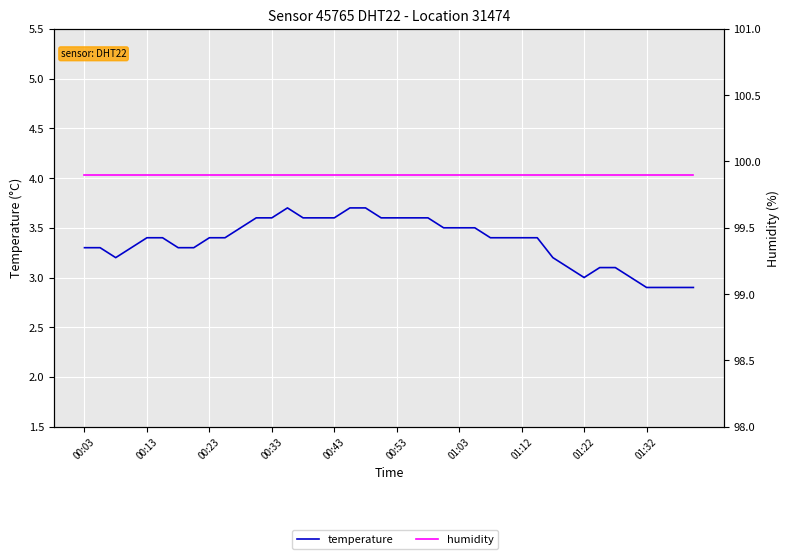

Reading right to left, what are all the values shown in this chart?

temperature: 2.9	2.9	2.9	2.9	3.0	3.1	3.1	3.0	3.1	3.2	3.4	3.4	3.4	3.4	3.5	3.5	3.5	3.6	3.6	3.6	3.6	3.7	3.7	3.6	3.6	3.6	3.7	3.6	3.6	3.5	3.4	3.4	3.3	3.3	3.4	3.4	3.3	3.2	3.3	3.3
humidity: 99.9	99.9	99.9	99.9	99.9	99.9	99.9	99.9	99.9	99.9	99.9	99.9	99.9	99.9	99.9	99.9	99.9	99.9	99.9	99.9	99.9	99.9	99.9	99.9	99.9	99.9	99.9	99.9	99.9	99.9	99.9	99.9	99.9	99.9	99.9	99.9	99.9	99.9	99.9	99.9